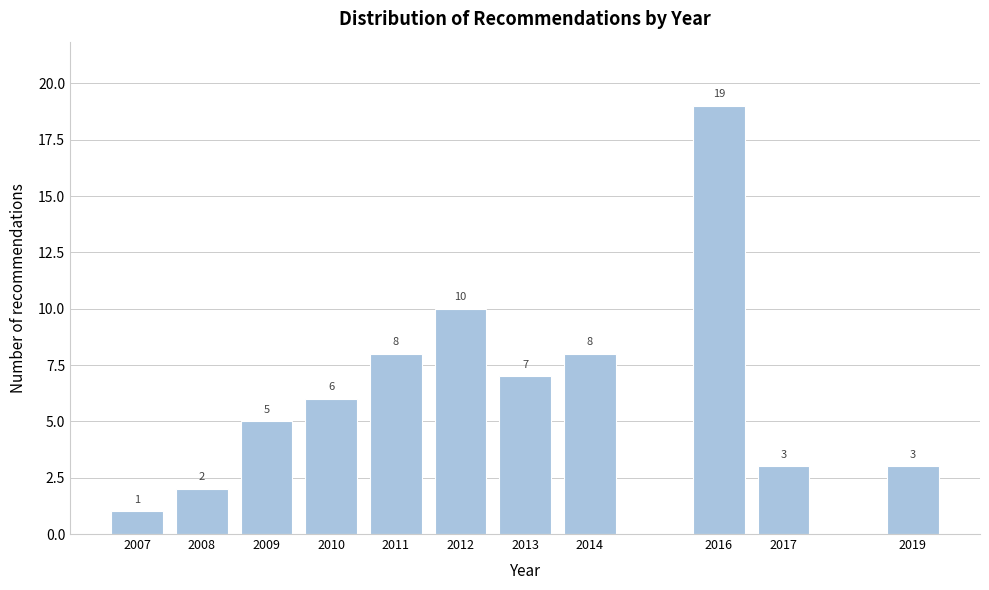

Reading right to left, list all the values displayed in this chart.

3	3	19	8	7	10	8	6	5	2	1